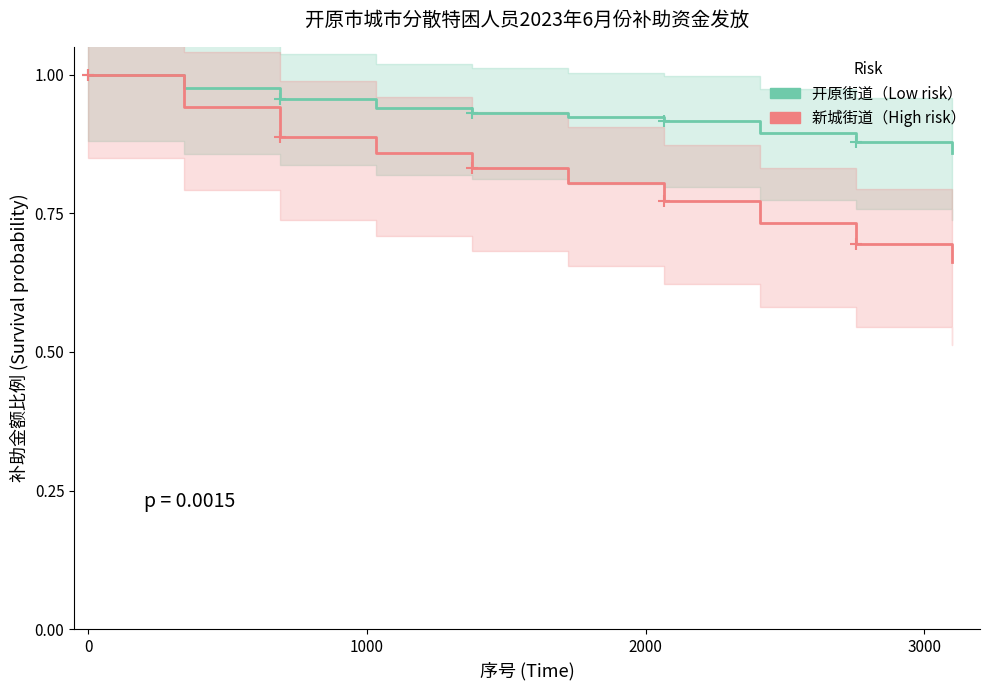

Count the number of categories in the chart.

10